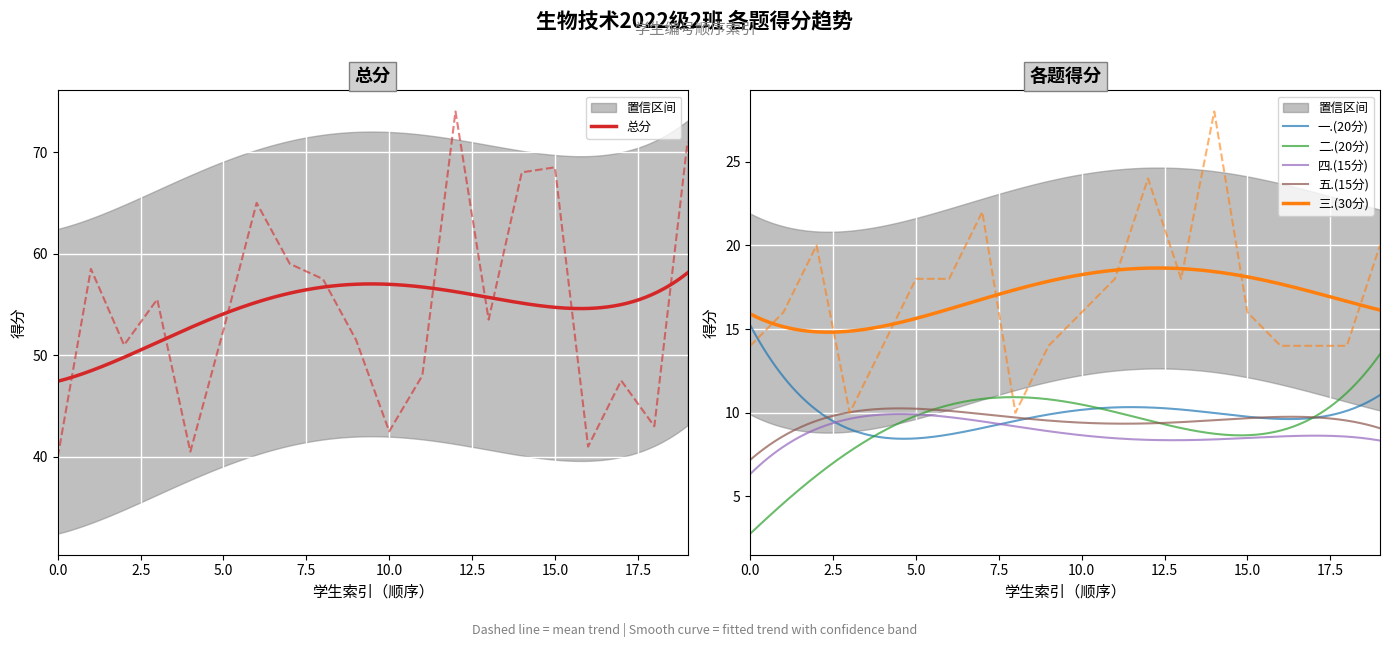

Which series has the widest spread of values?

总分